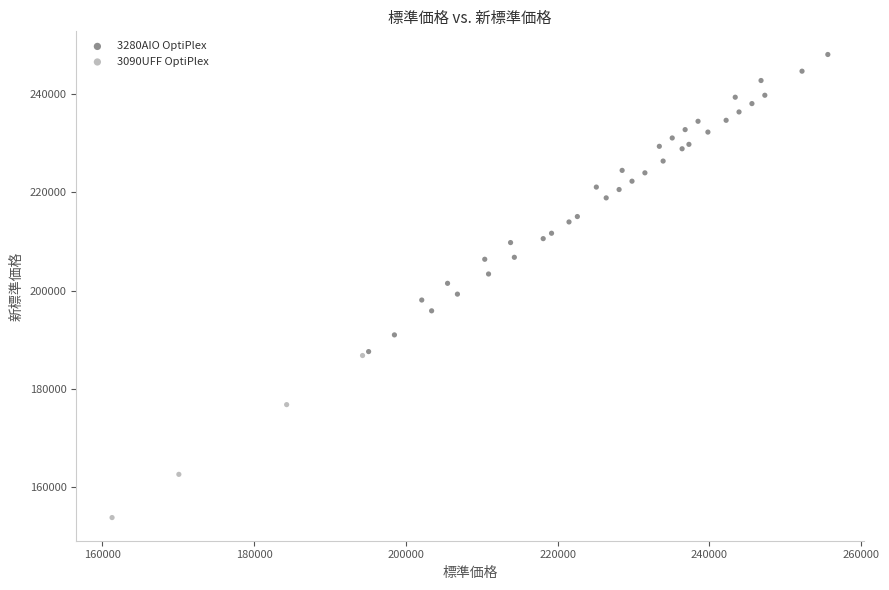

Which series has the widest spread of Y values?

3280AIO OptiPlex